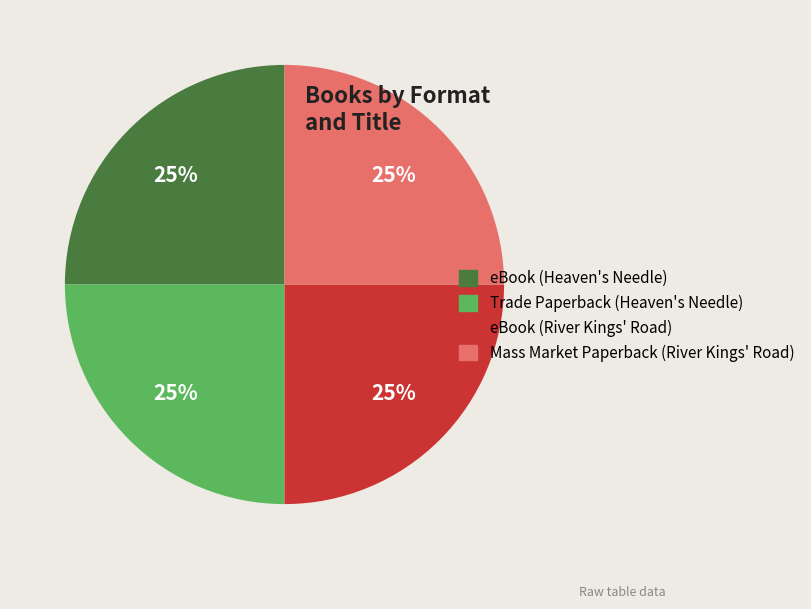

True or false: eBook (Heaven's Needle) accounts for 25% of the total.

True